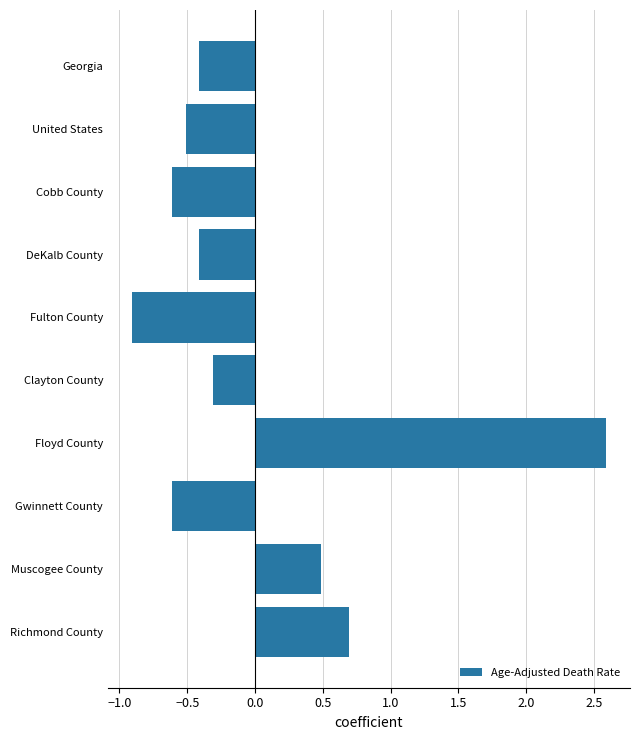

Where is the data nearest to the value 0?

Clayton County